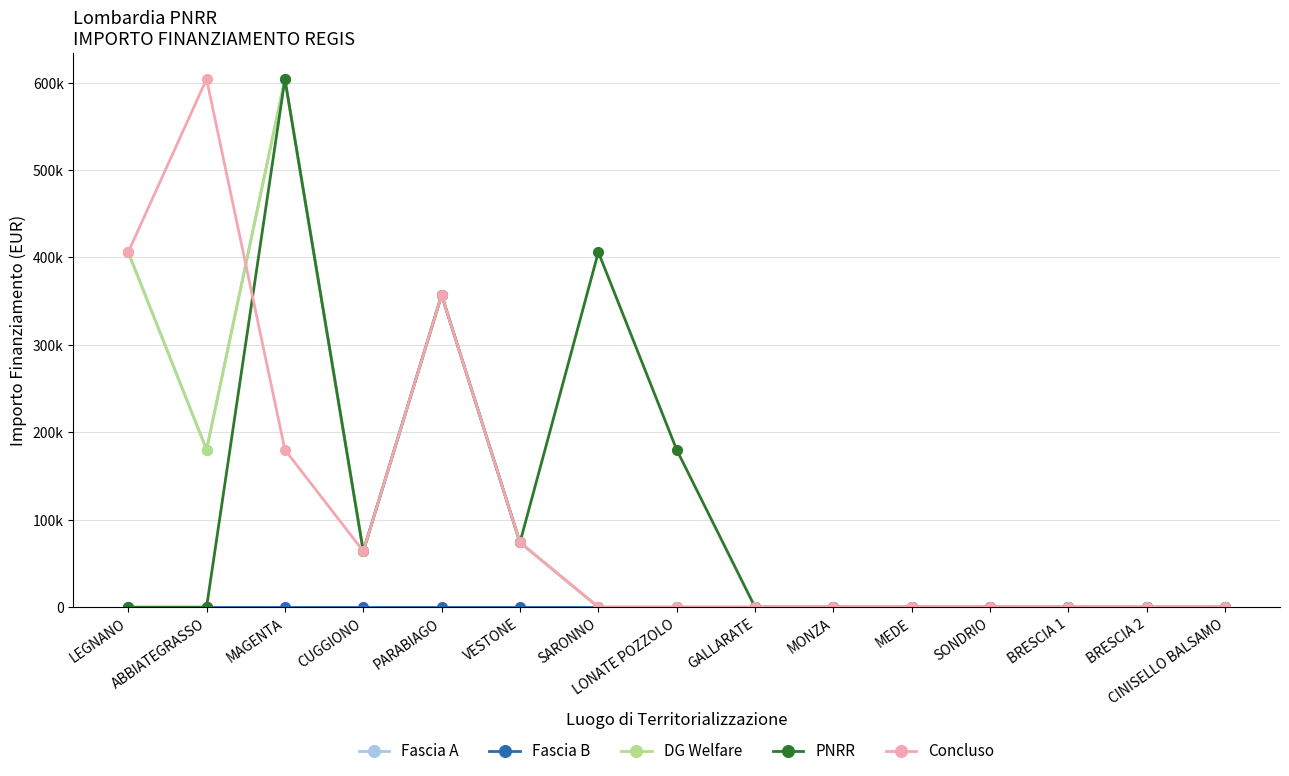

What is the label of the 5th point from the right?

MEDE